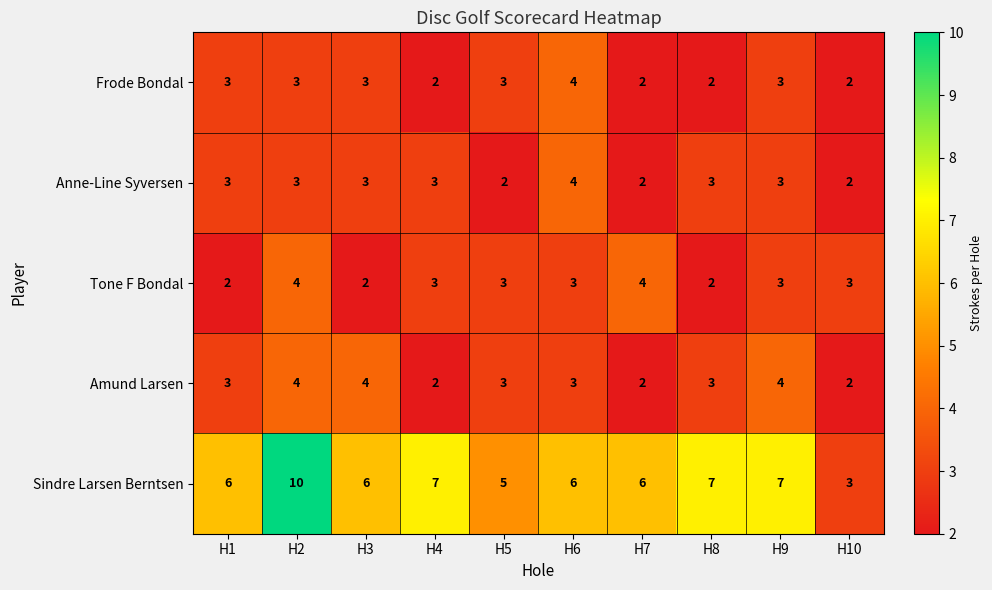

What is the difference between the highest and lowest values at H8?

5